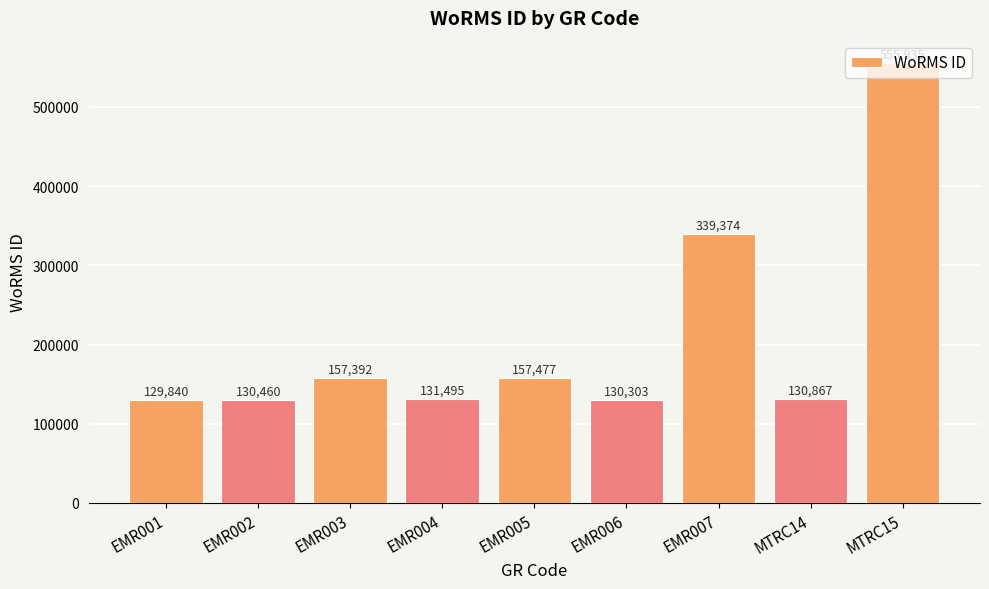

Which has a higher value, EMR001 or EMR003?

EMR003